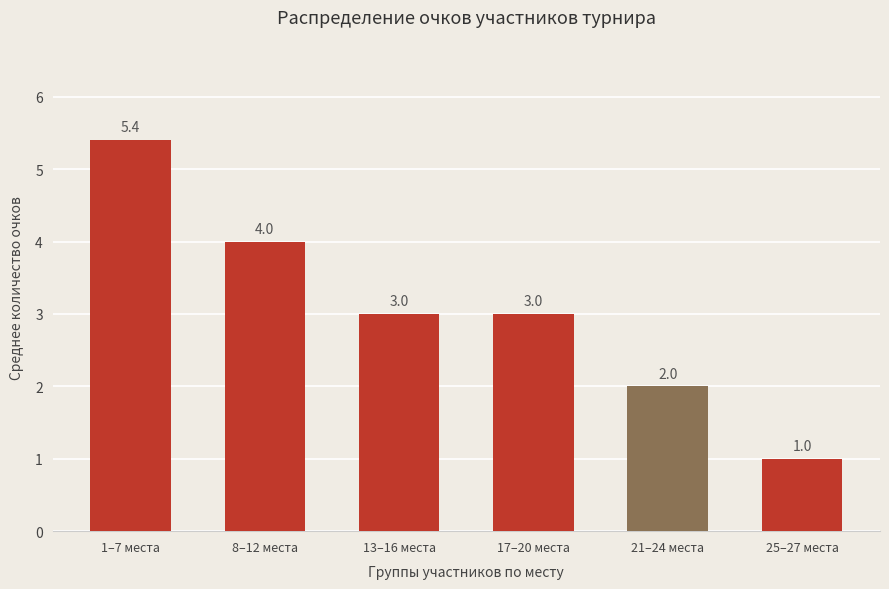

Read the value at 13–16 места.

3.0